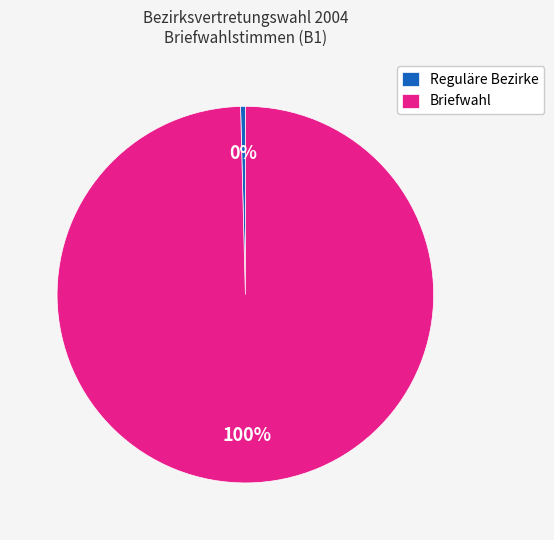

Does any single category account for the majority?

Yes